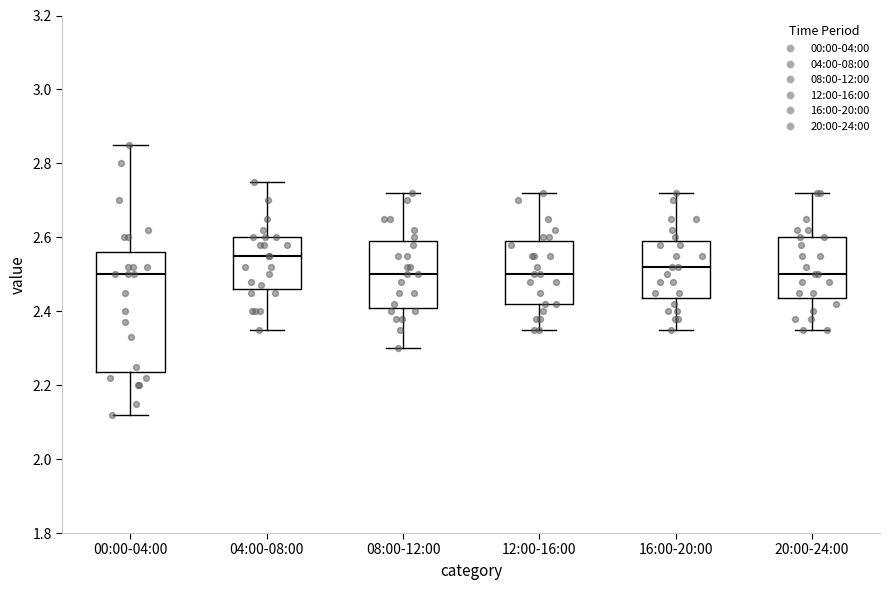

Reading left to right, read every box against the y-axis: the position of its median line, the range the box covers, and the ends of its whiskers. The values are not printed on the chart, so give them approximately, as read against the axis.

00:00-04:00: median 2.50, box 2.24 to 2.56, whiskers 2.12 to 2.86
04:00-08:00: median 2.56, box 2.46 to 2.60, whiskers 2.36 to 2.76
08:00-12:00: median 2.50, box 2.42 to 2.60, whiskers 2.30 to 2.72
12:00-16:00: median 2.50, box 2.42 to 2.60, whiskers 2.36 to 2.72
16:00-20:00: median 2.52, box 2.44 to 2.60, whiskers 2.36 to 2.72
20:00-24:00: median 2.50, box 2.44 to 2.60, whiskers 2.36 to 2.72